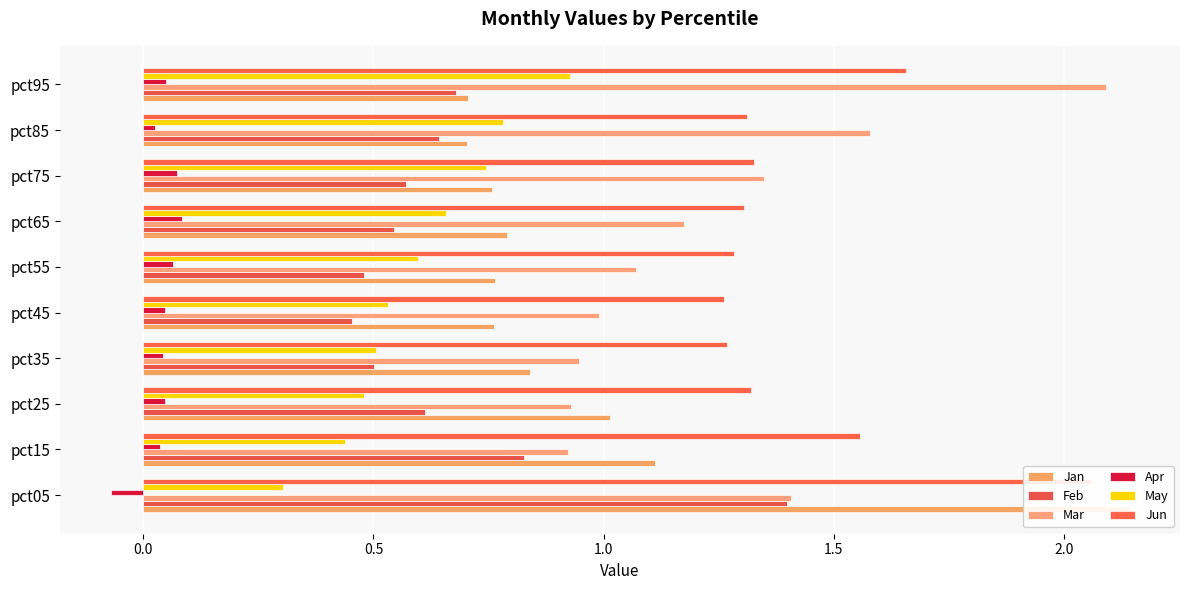

At how many categories does at least one series exceed 2?

2